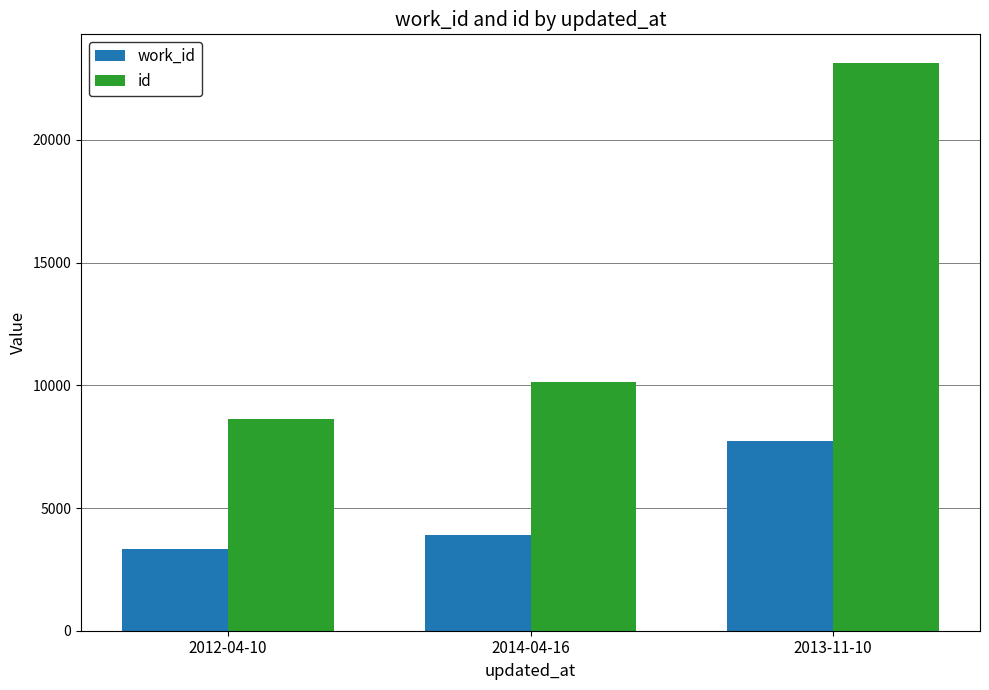

What position from the right is 2012-04-10?

3